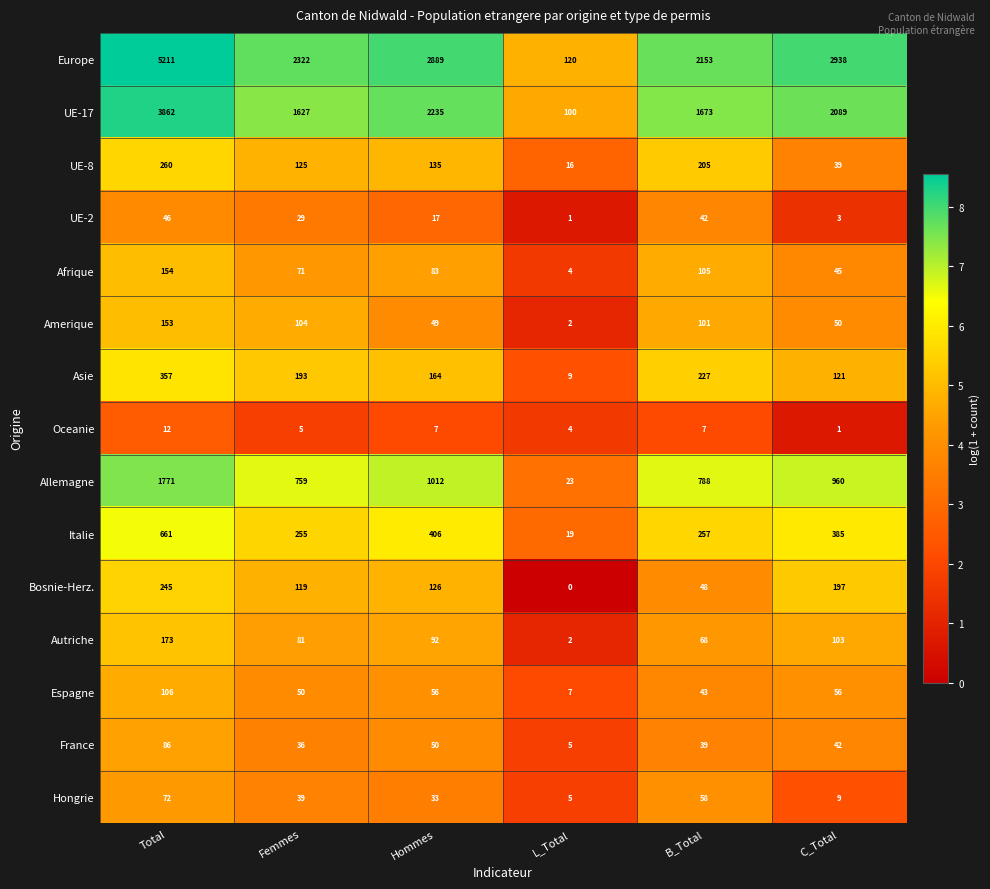

At B_Total, list the series in order from smallest to largest.

Oceanie, France, UE-2, Espagne, Bosnie-Herz., Hongrie, Autriche, Amerique, Afrique, UE-8, Asie, Italie, Allemagne, UE-17, Europe